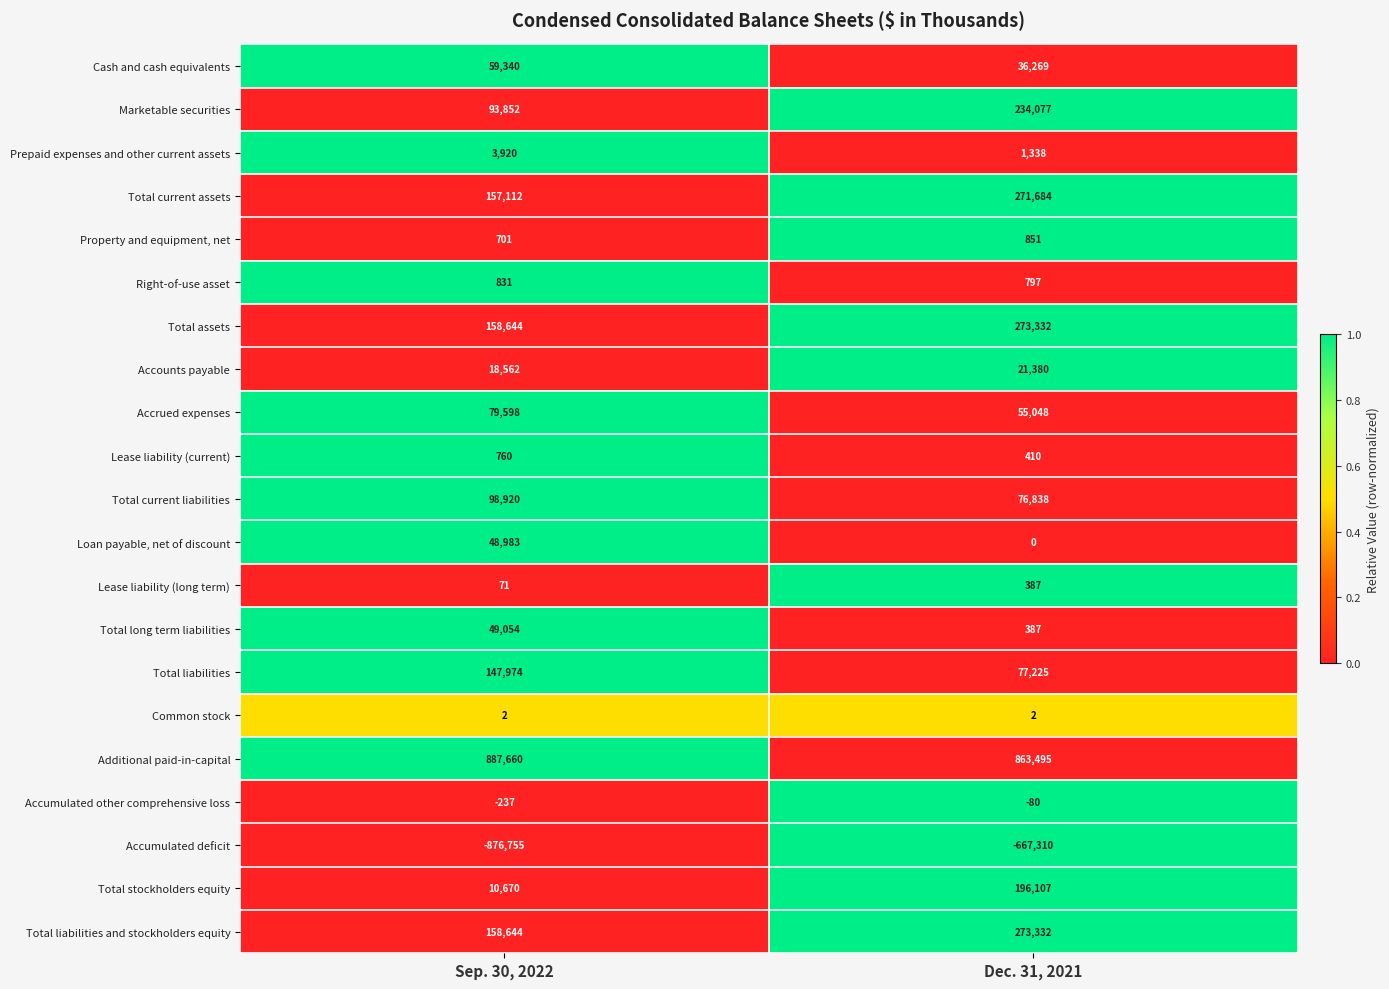

What is the average value of the Accumulated deficit series?

-772032